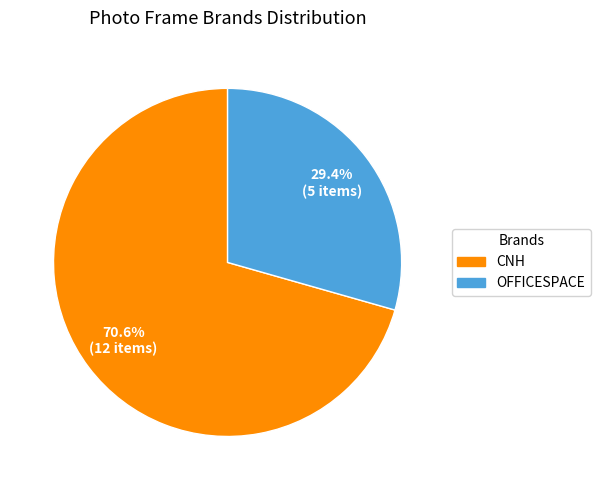

How many segments does this pie chart have?

2